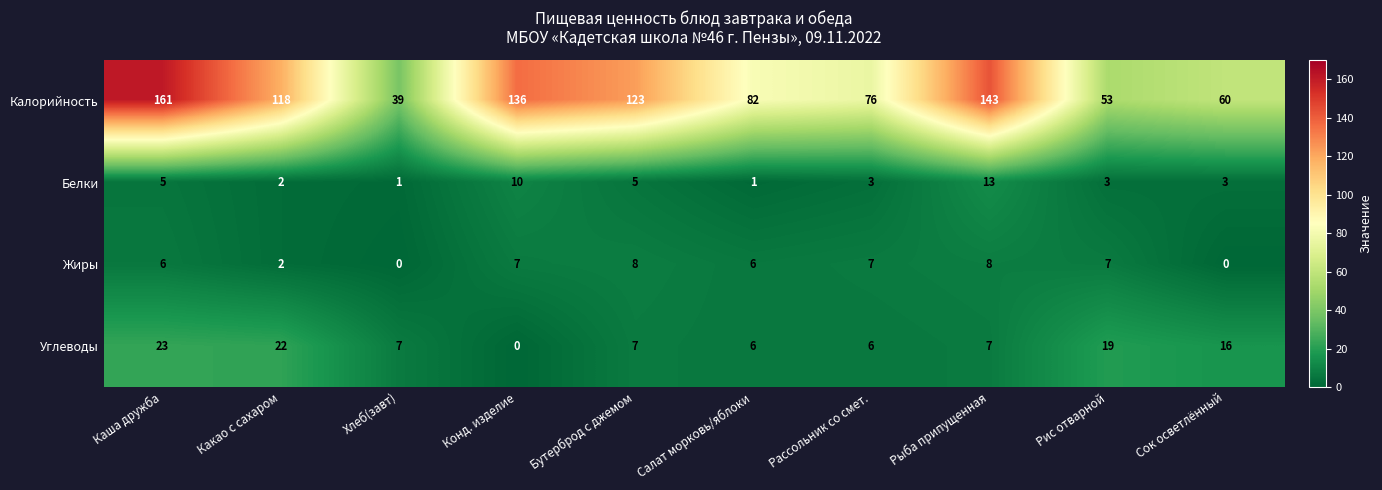

What is the difference between the second highest and minimum values in the Углеводы series?

22